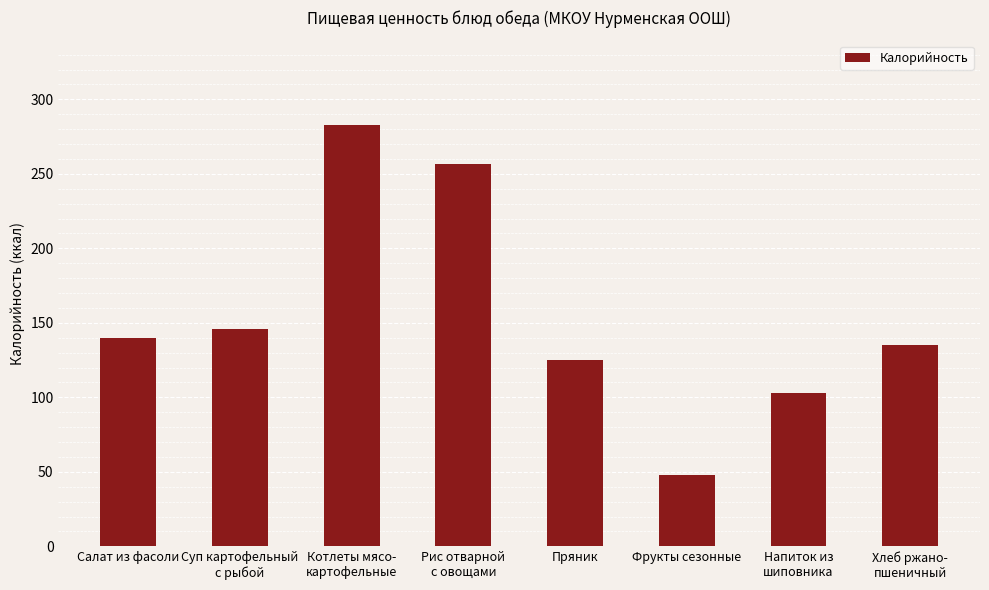

What is the ratio of the value at Рис отварной
с овощами to the value at Фрукты сезонные?

5.4